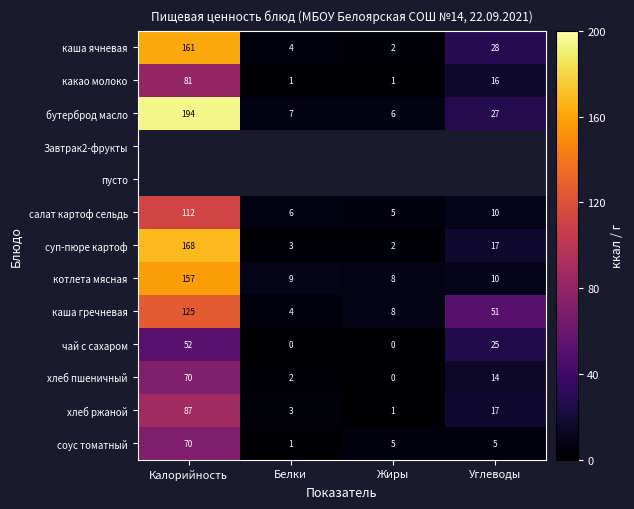

How many data points in каша ячневая are less than 28?

2